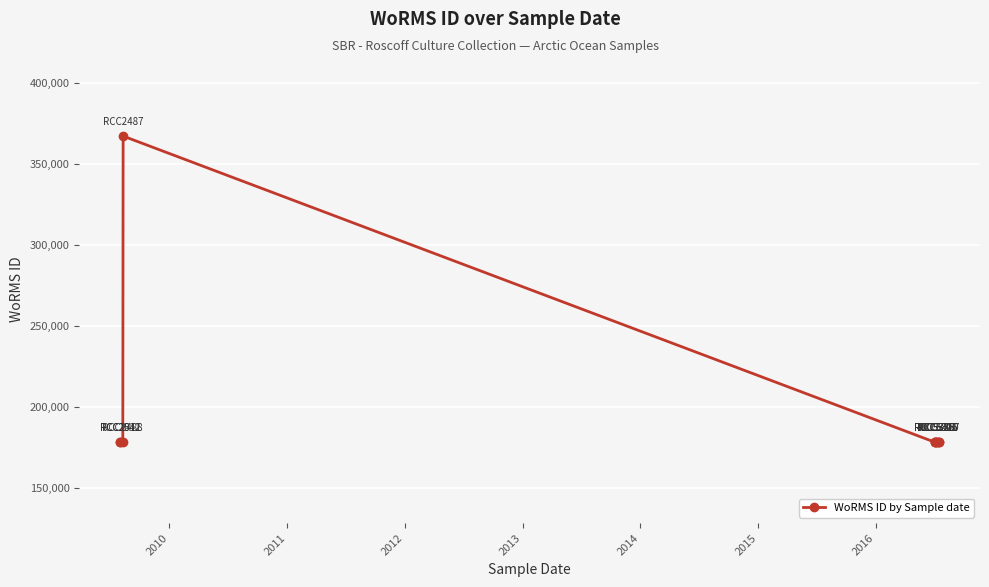

What is the smallest value displayed?

178583